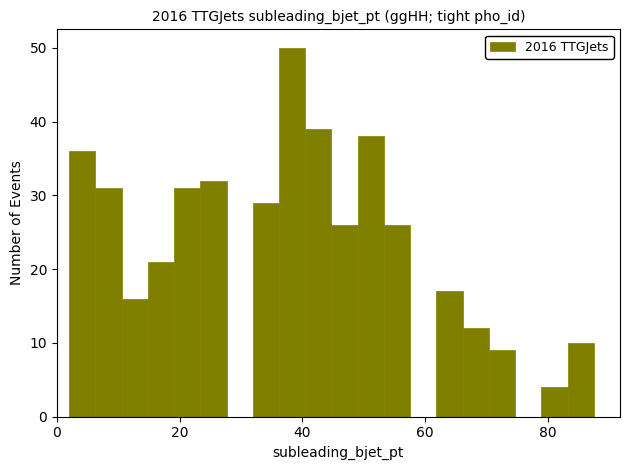

Read against the x-axis, roughly where is the centre of the tallest bar?

38